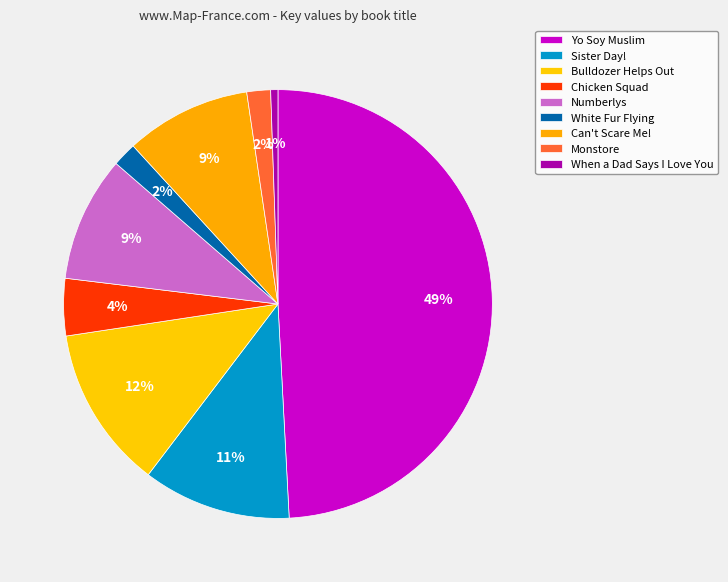

To the nearest percent, what portion does When a Dad Says I Love You represent?

1%